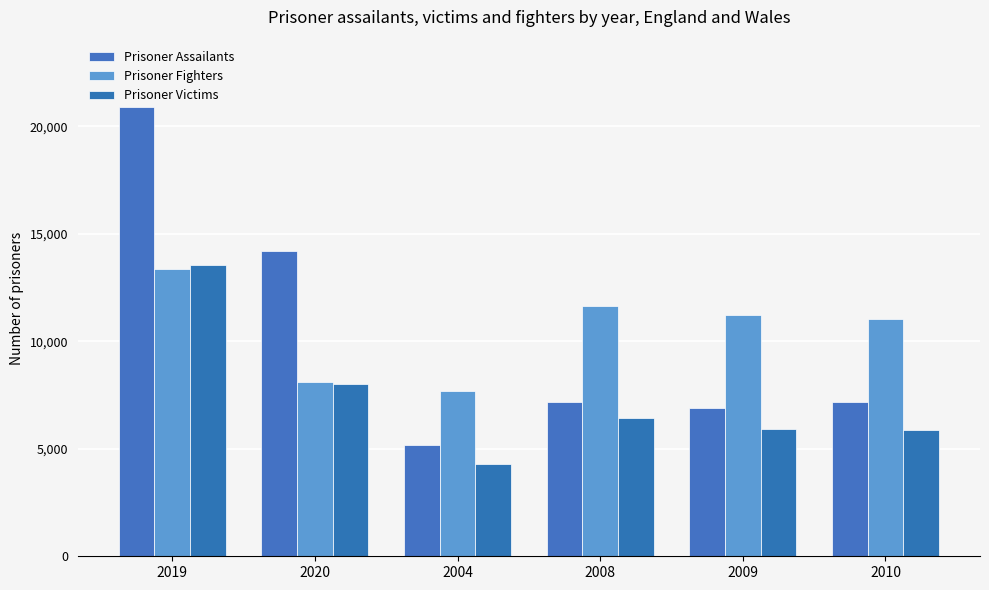

Reading left to right, extract all data points from this chart.

Prisoner Assailants: 2019=20889	2020=14182	2004=5162	2008=7171	2009=6891	2010=7177
Prisoner Fighters: 2019=13370	2020=8102	2004=7666	2008=11627	2009=11217	2010=11023
Prisoner Victims: 2019=13564	2020=8005	2004=4271	2008=6424	2009=5896	2010=5860